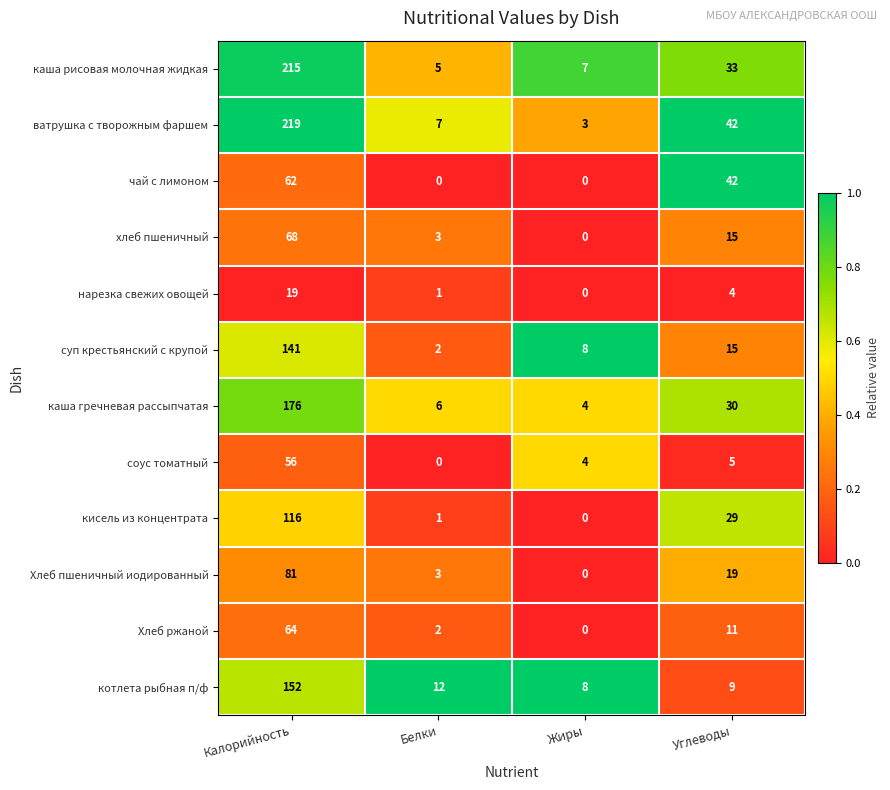

Rank the series at Калорийность from lowest to highest value.

нарезка свежих овощей, соус томатный, чай с лимоном, Хлеб ржаной, хлеб пшеничный, Хлеб пшеничный иодированный, кисель из концентрата, суп крестьянский с крупой, котлета рыбная п/ф, каша гречневая рассыпчатая, каша рисовая молочная жидкая, ватрушка с творожным фаршем